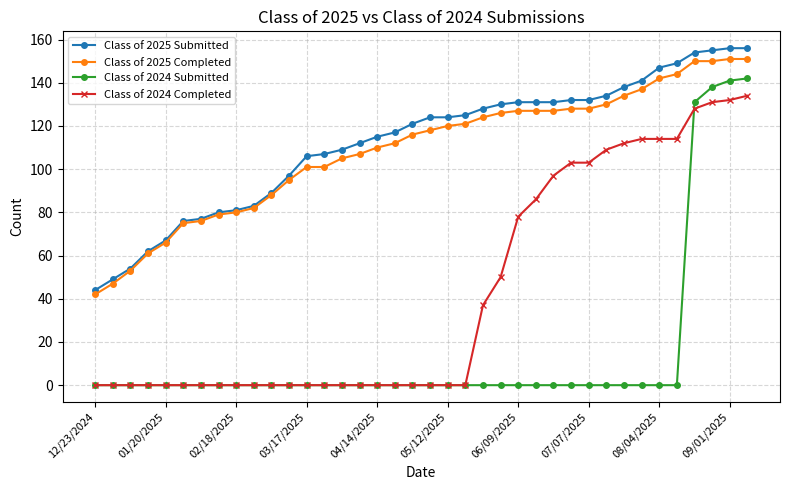

True or false: Class of 2025 Submitted and Class of 2024 Completed cross at least once.

False